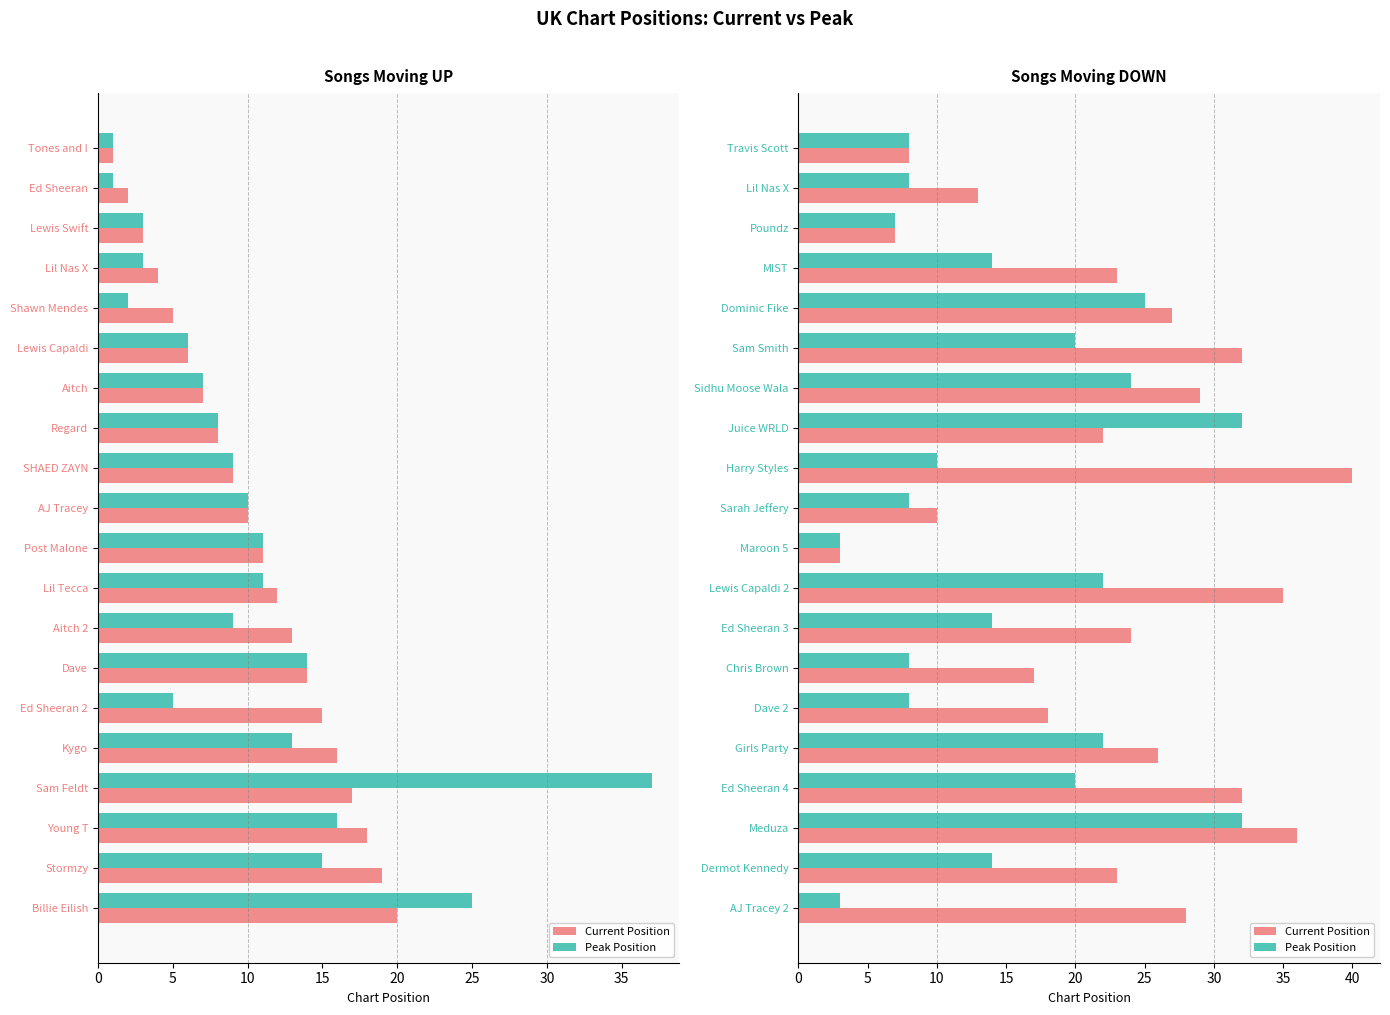

How many data points in Peak Position are above 14?

8